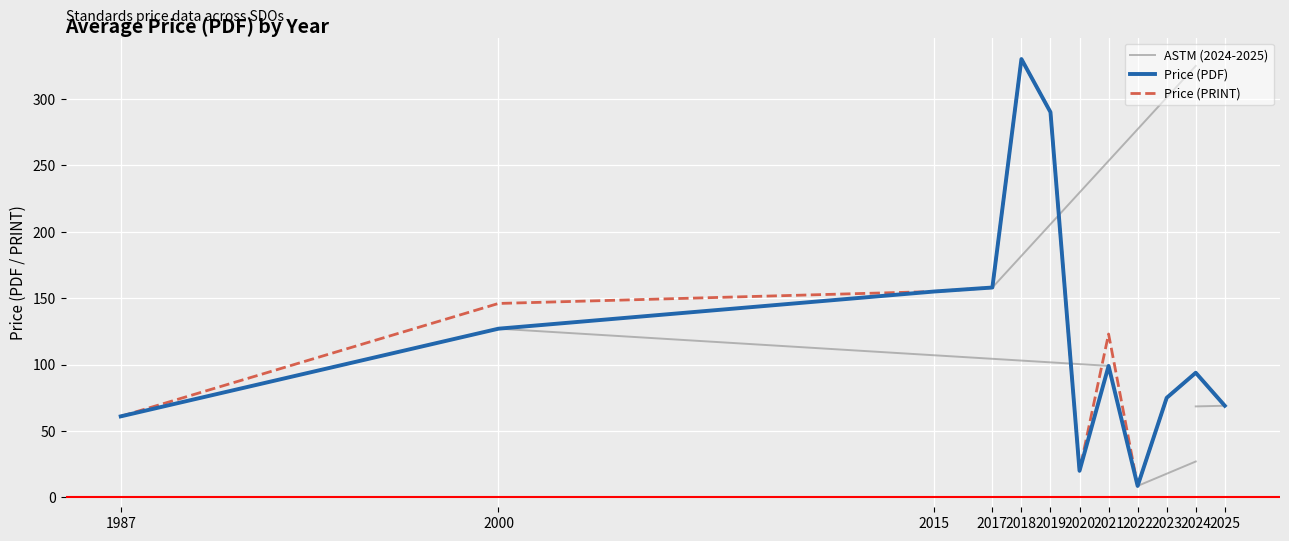

What is the lowest value of the Price (PRINT) series?

8.6